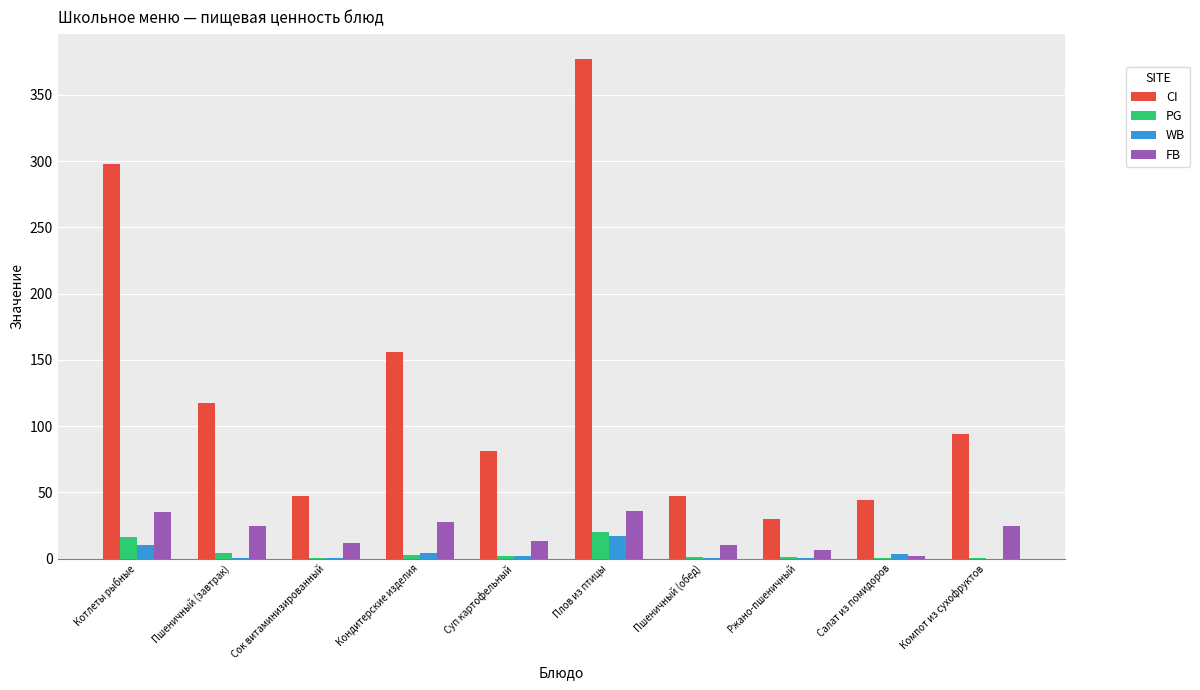

The value of CI at Кондитерские изделия is 225.7. True or false?

False